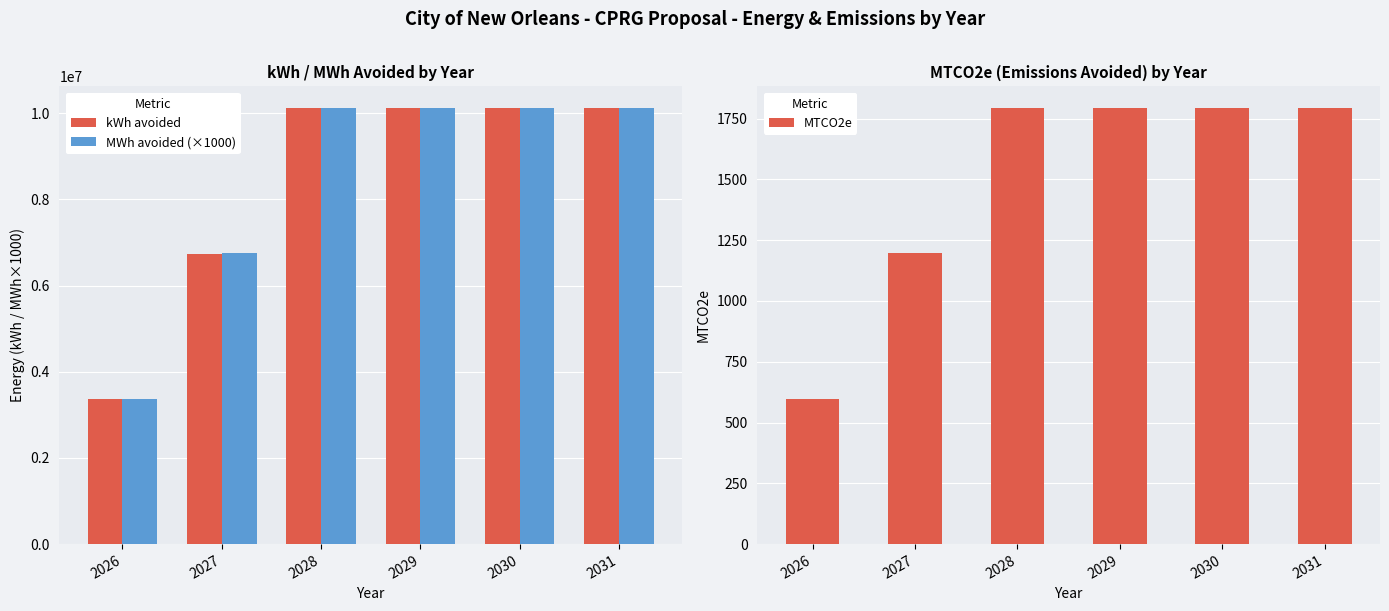

Is the value of kWh avoided at 2031 greater than the value of MWh avoided (×1000) at 2030?

No